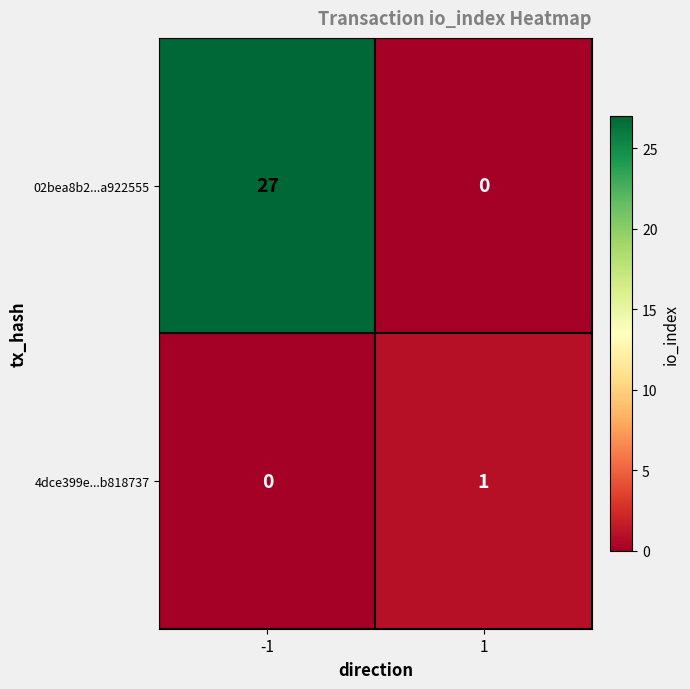

Which series has the largest total across all categories?

02bea8b2...a922555